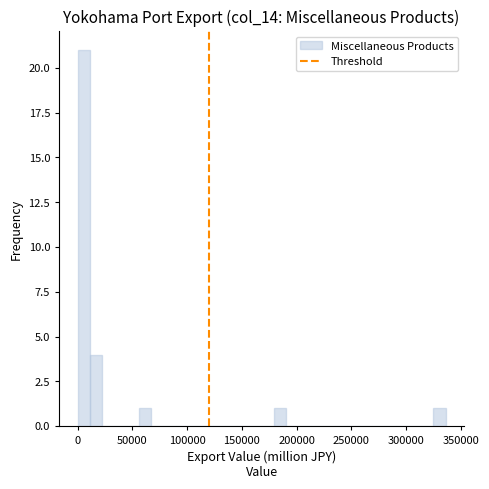

Read against the x-axis, roughly where is the centre of the tallest bar?

5000